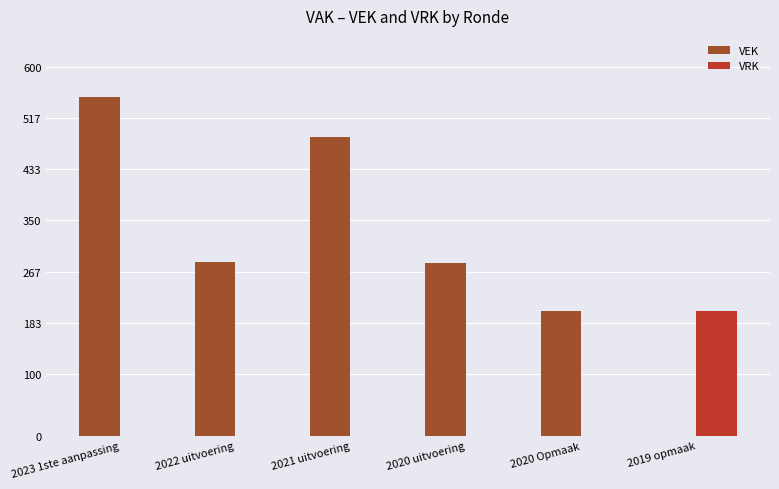

The value of VRK at 2020 uitvoering is -134. True or false?

False